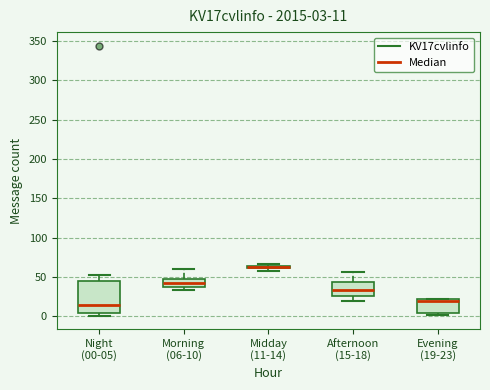

Which box is the tallest, from its lower edge to its upper edge?

Night (00-05)